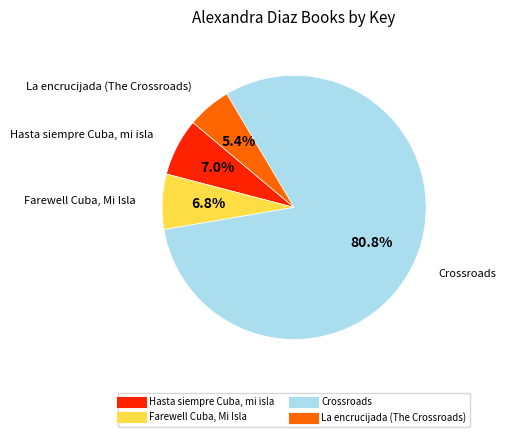

Count the number of slices in the pie.

4